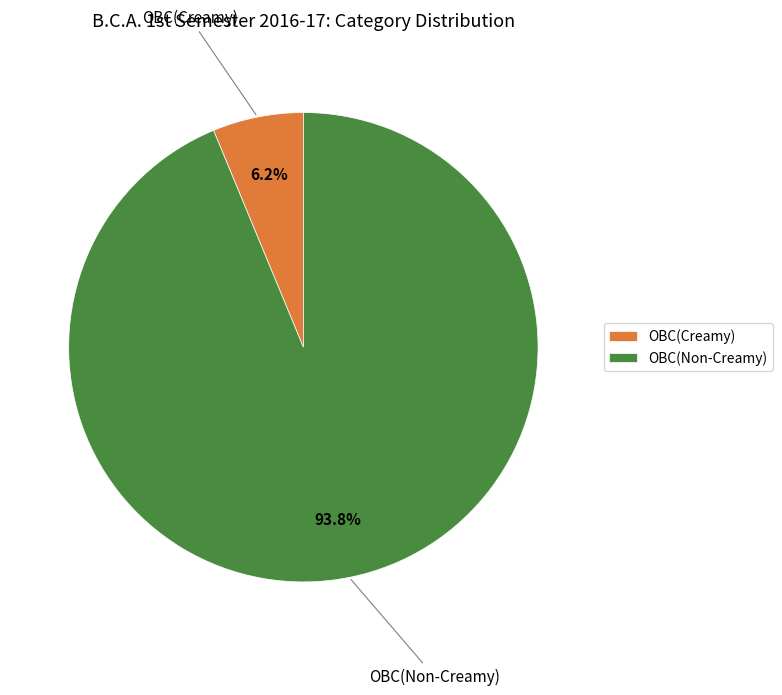

What is the majority slice?

OBC(Non-Creamy)